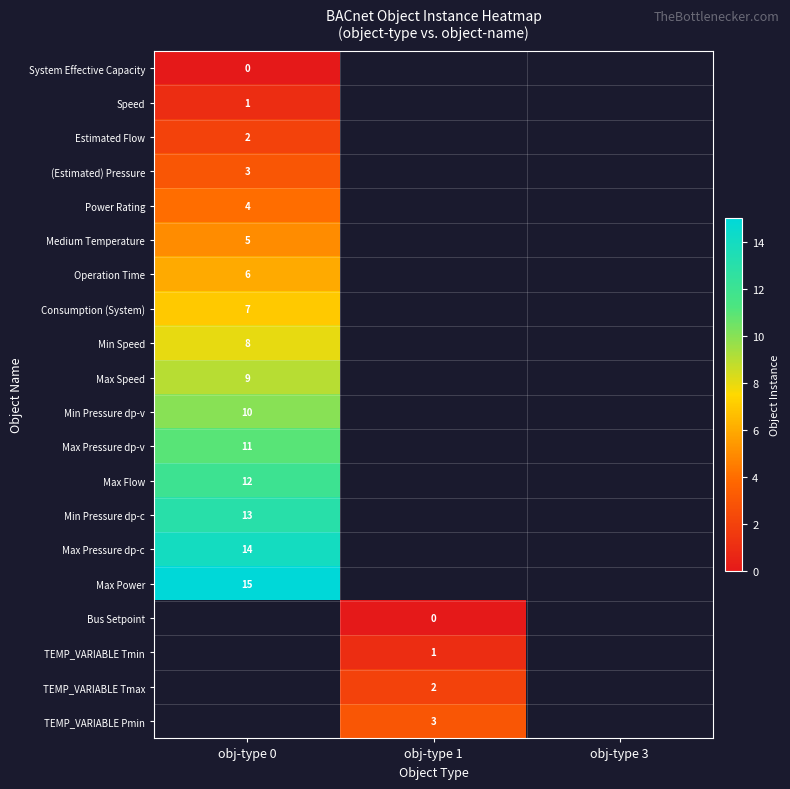

Is it true that Operation Time equals 10 at obj-type 0?

False